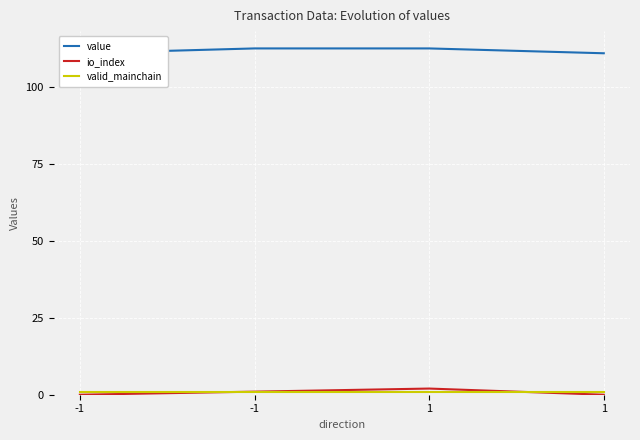

Rank the series by their maximum value, from highest to lowest.

value, io_index, valid_mainchain